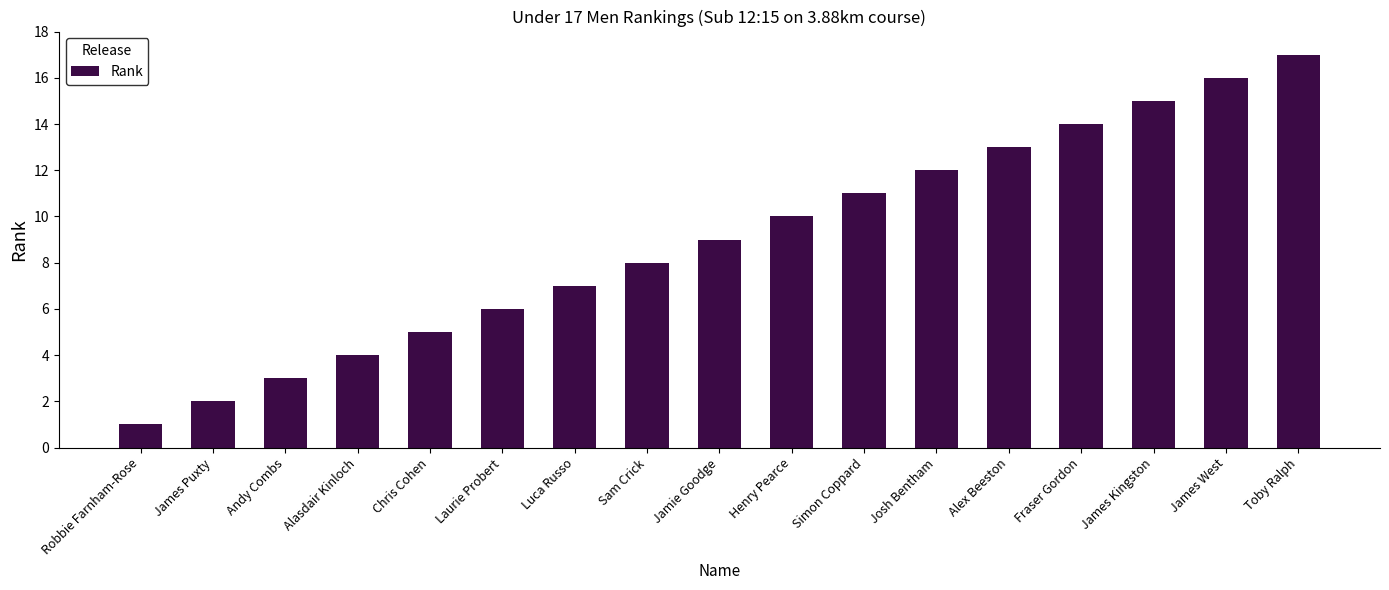

How many data points does each series have?

17